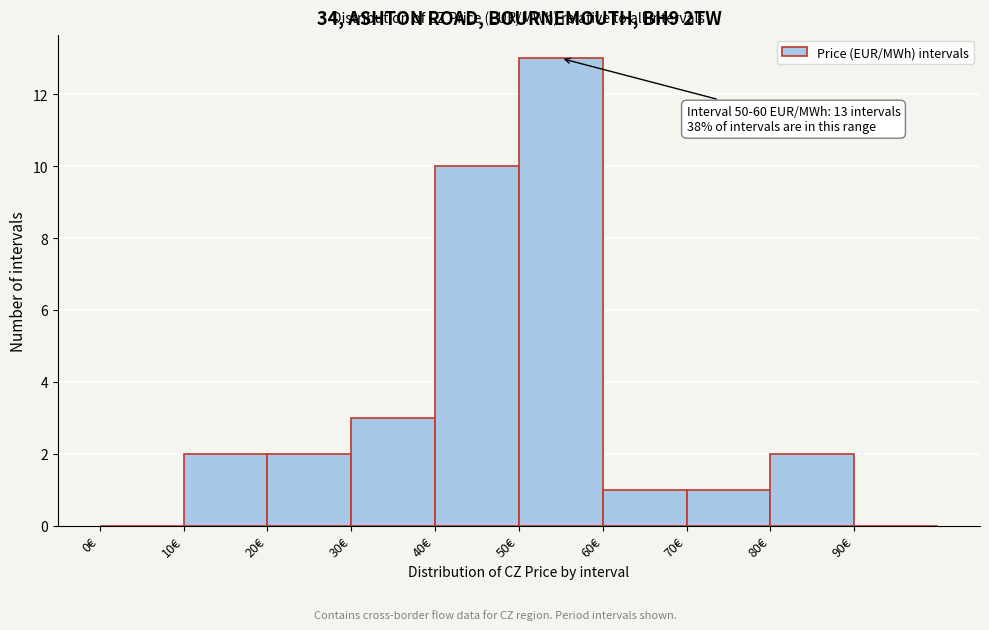

Which range on the x-axis has the tallest bar?

50 to 60